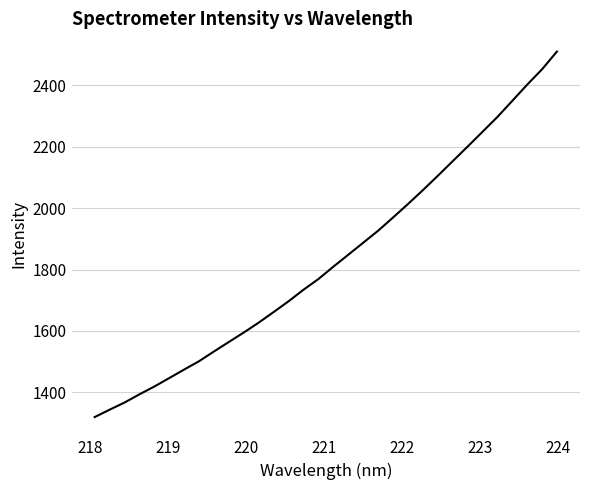

How many values are below 1809?

16